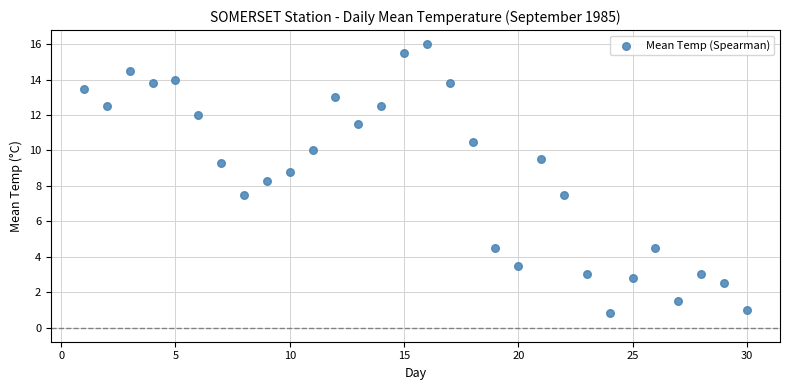

What is the range of Y values (max minus min)?

15.2